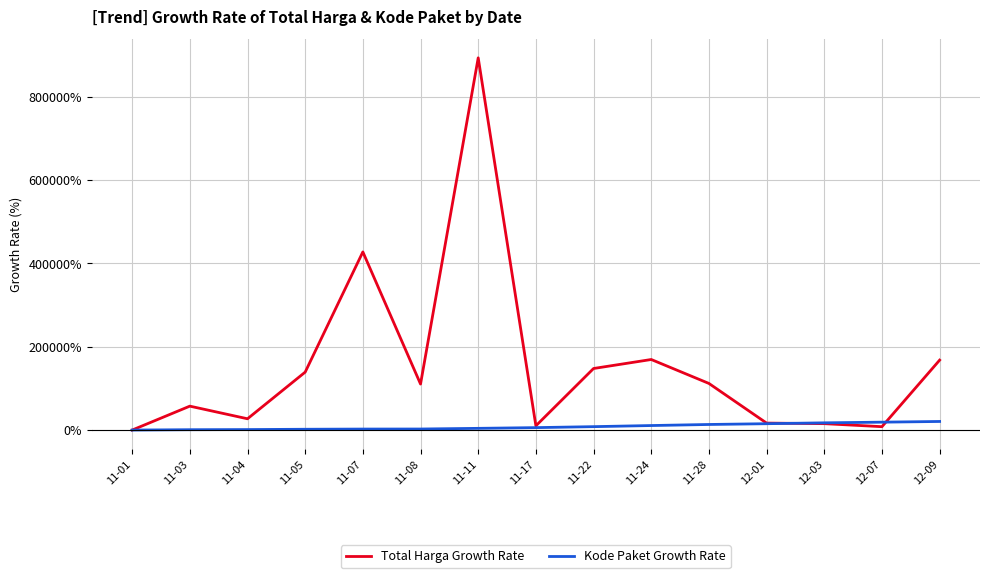

What is the maximum value for Total Harga Growth Rate?

892874.6